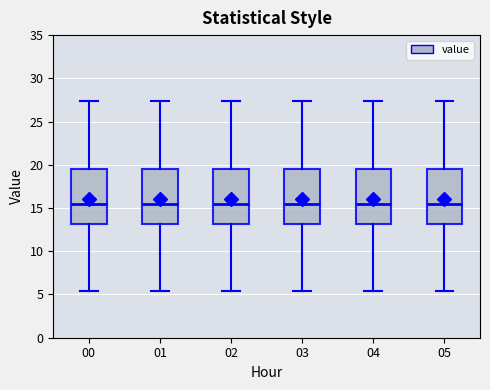

Where is the upper edge of the box at x = 05 on the y-axis? The values are not printed on the chart, so give them approximately, as read against the axis.

19.5